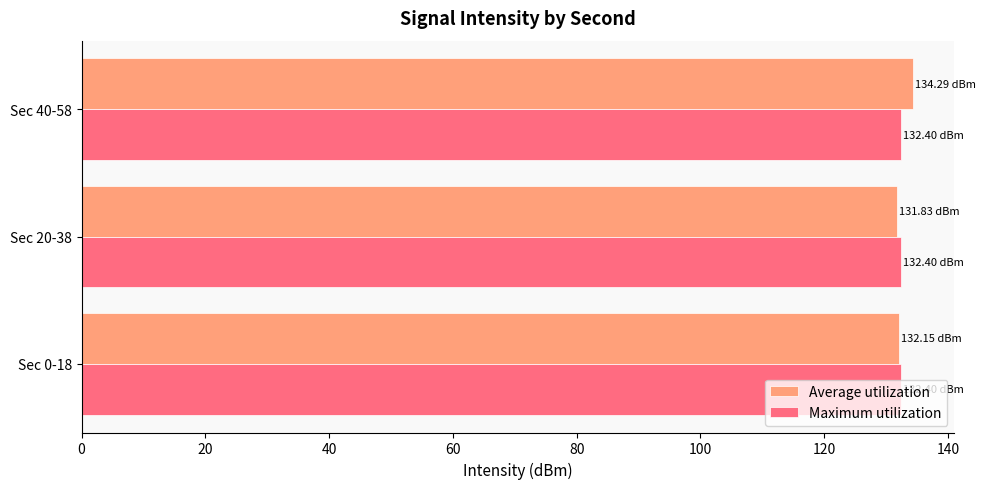

What is the total value across all series at Sec 0-18?

264.6